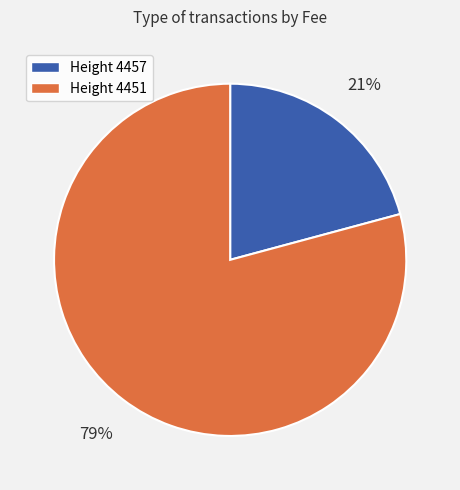

Does any single category account for the majority?

Yes